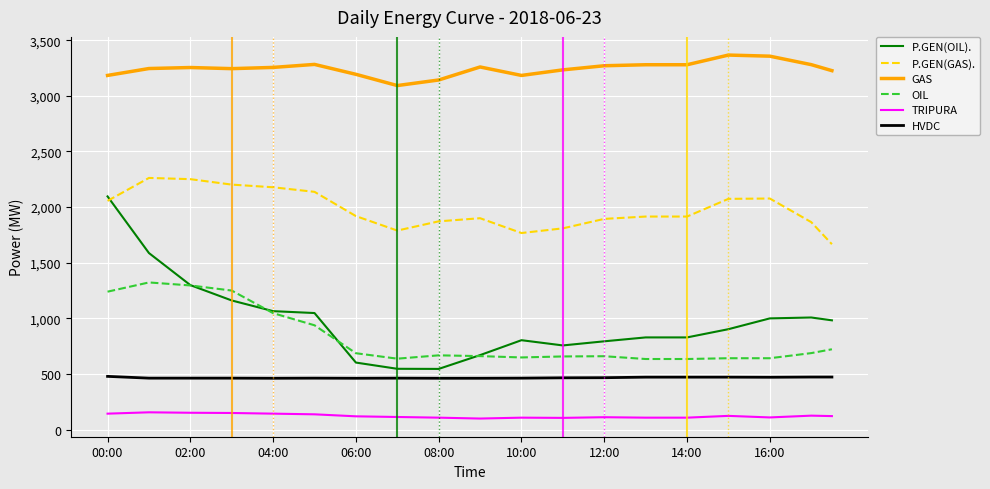

True or false: TRIPURA and OIL cross at least once.

False